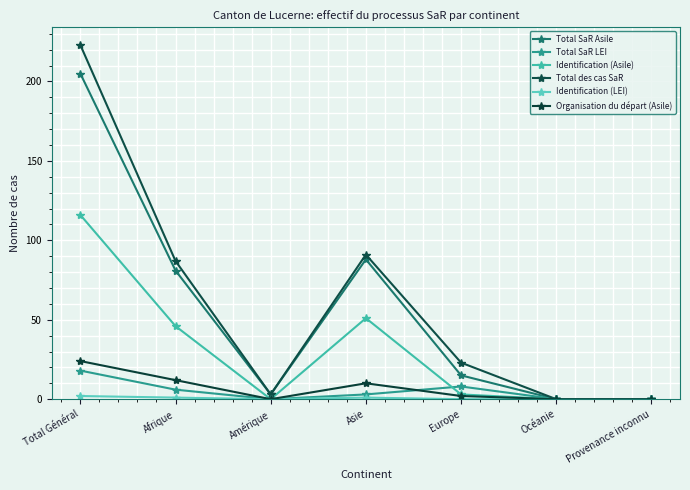

The Total SaR LEI series shows -8 at Océanie. True or false?

False